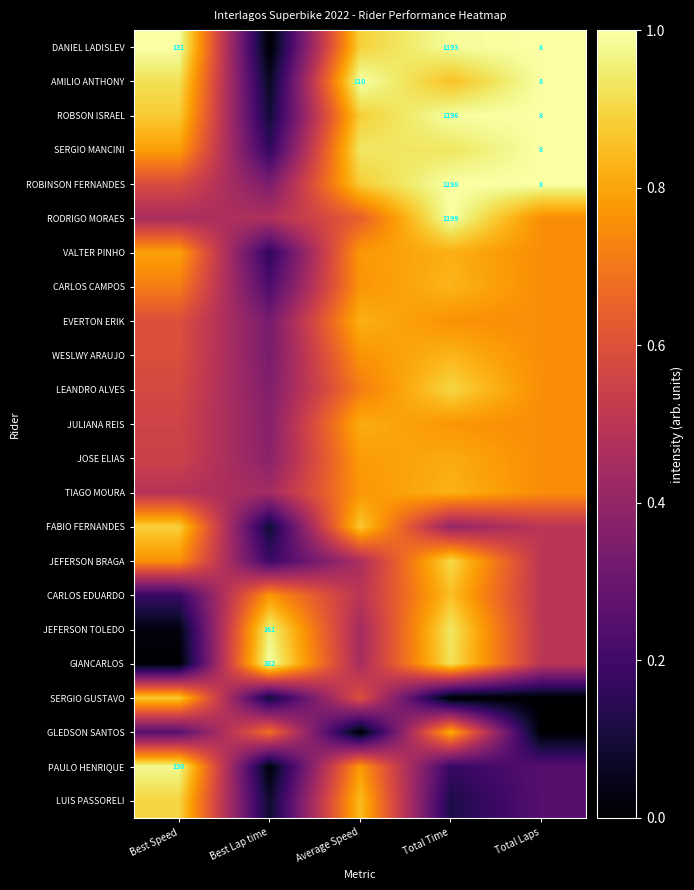

Which has a higher value, Total Time or Best Lap time?

Total Time